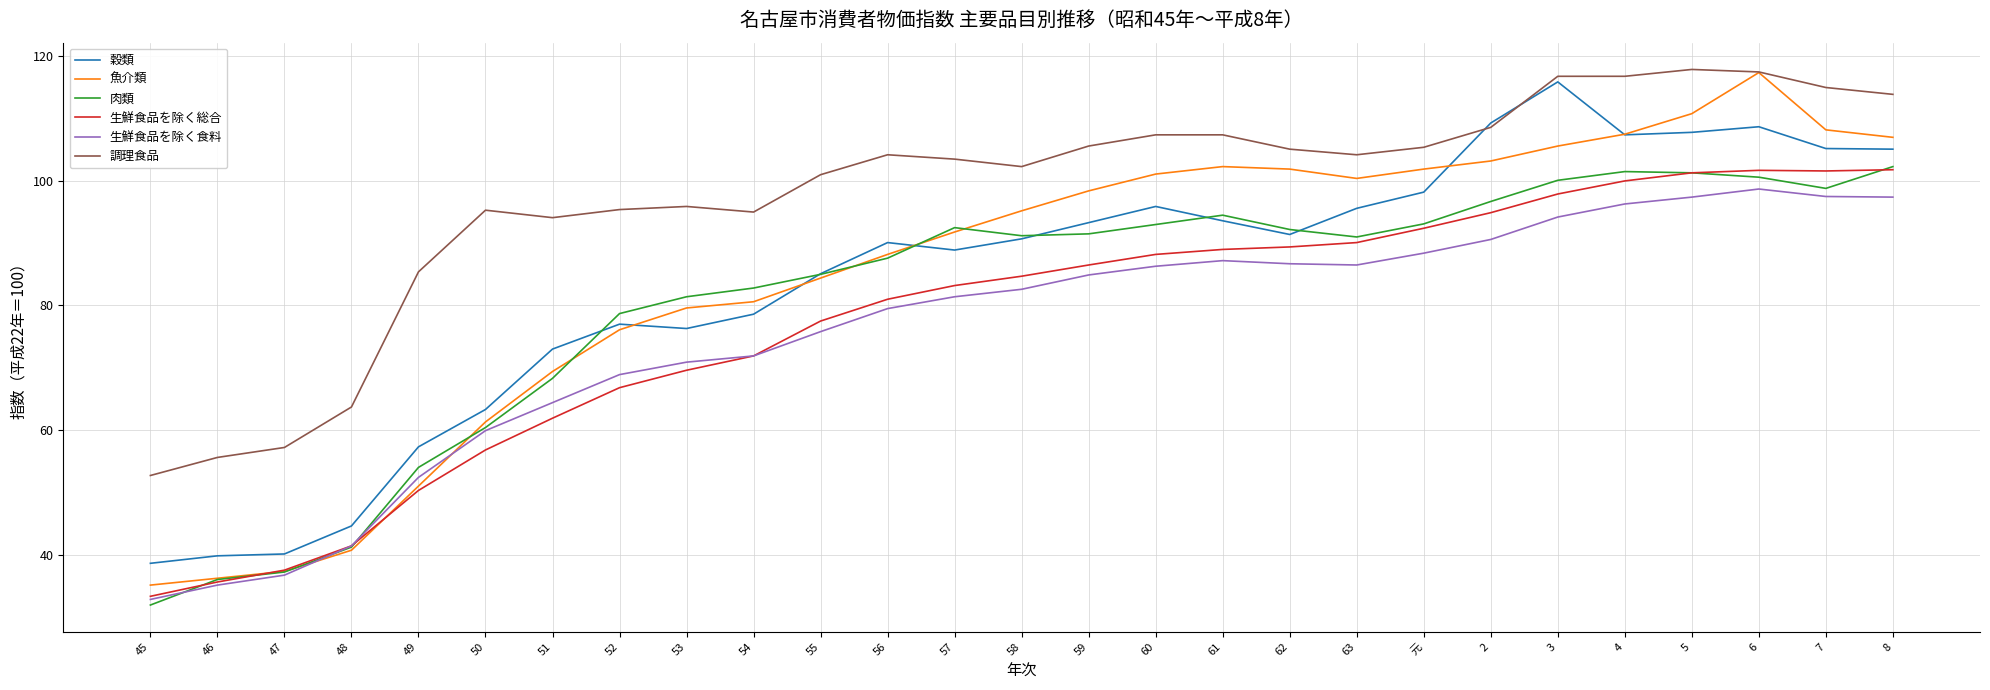

What is the total value across all series at 63?

567.8